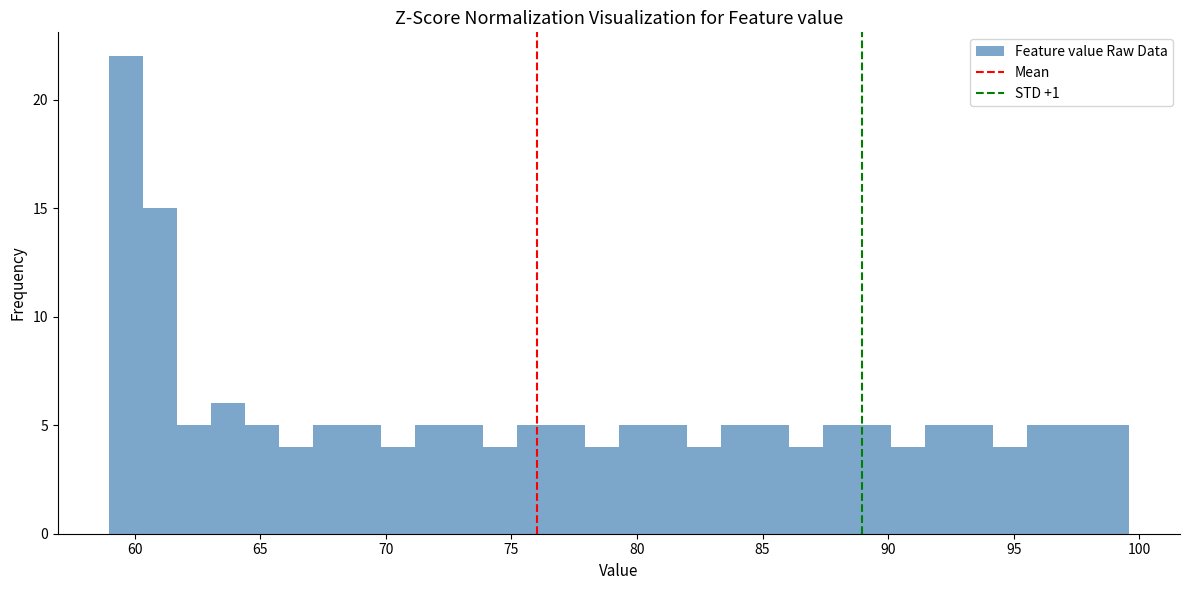

Around what value on the x-axis is the tallest bar? Give the approximate position of its centre, as read against the axis.

59.5